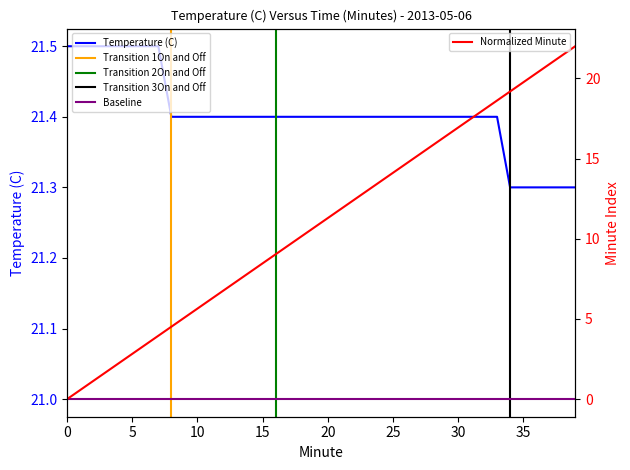

The Temperature (C) series shows 8.1 at 38. True or false?

False